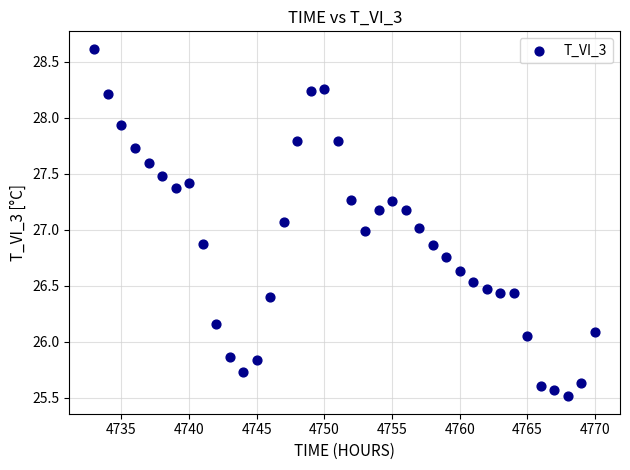

What is the range of X values (max minus min)?

37.0